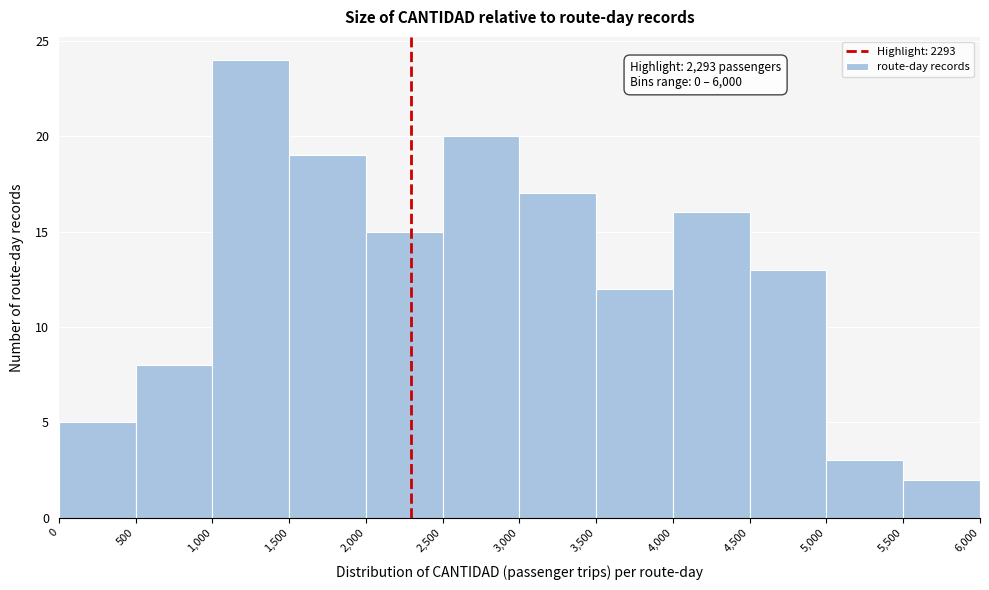

Which range on the x-axis has the tallest bar?

1,000 to 1,500